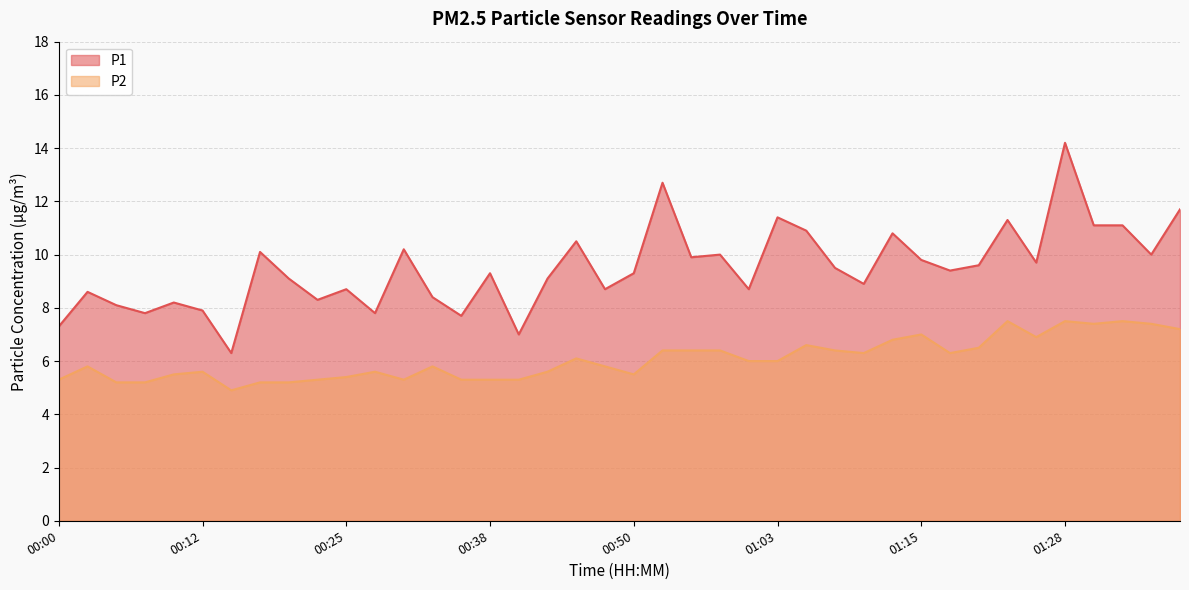

Reading left to right, extract all data points from this chart.

P1: 00:00=7.3	00:02=8.6	00:04=8.1	00:07=7.8	00:09=8.2	00:12=7.9	00:15=6.3	00:18=10.1	00:20=9.1	00:23=8.3	00:25=8.7	00:28=7.8	00:30=10.2	00:33=8.4	00:35=7.7	00:38=9.3	00:40=7.0	00:43=9.1	00:45=10.5	00:48=8.7	00:50=9.3	00:53=12.7	00:55=9.9	00:58=10.0	01:00=8.7	01:03=11.4	01:05=10.9	01:08=9.5	01:10=8.9	01:13=10.8	01:15=9.8	01:18=9.4	01:20=9.6	01:23=11.3	01:25=9.7	01:28=14.2	01:30=11.1	01:33=11.1	01:35=10.0	01:38=11.7
P2: 00:00=5.3	00:02=5.8	00:04=5.2	00:07=5.2	00:09=5.5	00:12=5.6	00:15=4.9	00:18=5.2	00:20=5.2	00:23=5.3	00:25=5.4	00:28=5.6	00:30=5.3	00:33=5.8	00:35=5.3	00:38=5.3	00:40=5.3	00:43=5.6	00:45=6.1	00:48=5.8	00:50=5.5	00:53=6.4	00:55=6.4	00:58=6.4	01:00=6.0	01:03=6.0	01:05=6.6	01:08=6.4	01:10=6.3	01:13=6.8	01:15=7.0	01:18=6.3	01:20=6.5	01:23=7.5	01:25=6.9	01:28=7.5	01:30=7.4	01:33=7.5	01:35=7.4	01:38=7.2